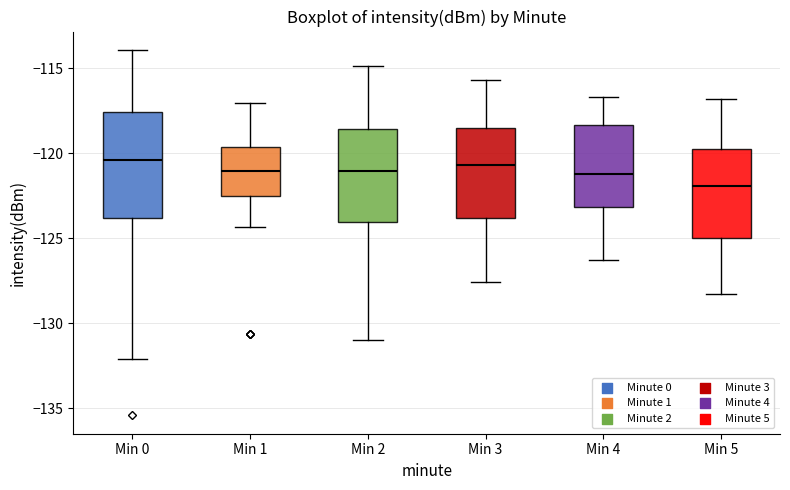

Reading left to right, transcribe this box plot: for each box, give where its median line is, the range the box spans, and where its two whiskers end, as read against the y-axis. The values are not printed on the chart, so give them approximately, as read against the axis.

Min 0: median -120.5, box -124.0 to -117.5, whiskers -132.0 to -114.0
Min 1: median -121.0, box -122.5 to -119.5, whiskers -124.5 to -117.0
Min 2: median -121.0, box -124.0 to -118.5, whiskers -131.0 to -115.0
Min 3: median -120.5, box -124.0 to -118.5, whiskers -127.5 to -115.5
Min 4: median -121.0, box -123.0 to -118.5, whiskers -126.5 to -116.5
Min 5: median -122.0, box -125.0 to -119.5, whiskers -128.5 to -117.0